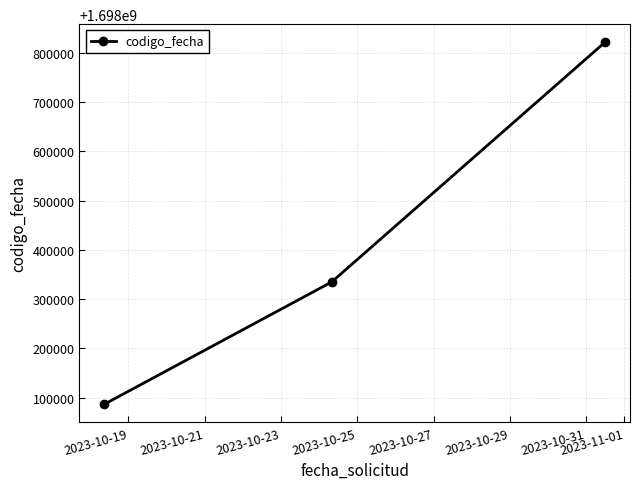

What is the smallest value displayed?

1698086592